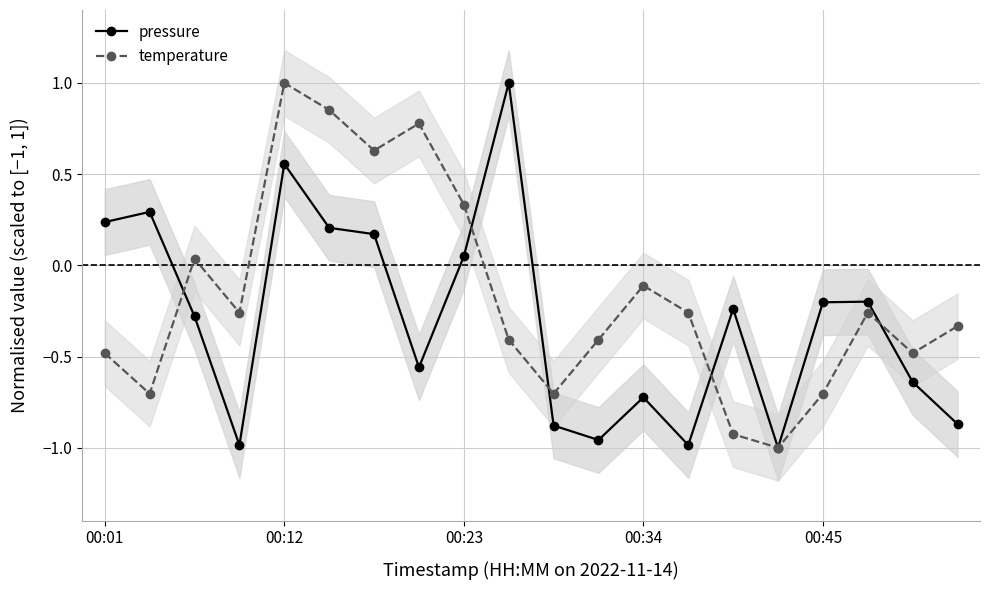

Rank the series by their maximum value, from highest to lowest.

pressure, temperature